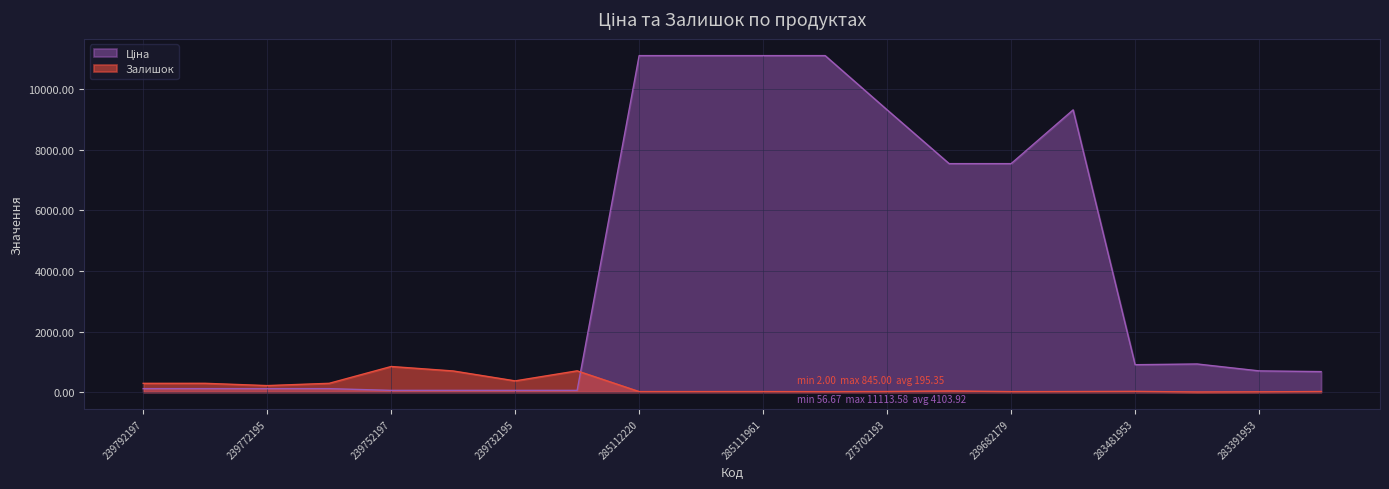

At which category is the sum across all series the highest?

285112220